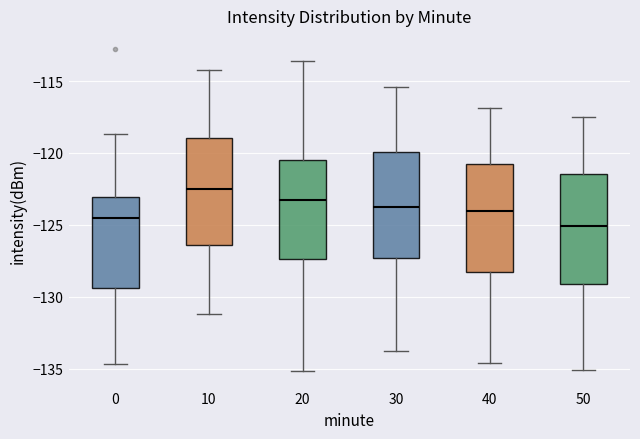

Which box's median line is the lowest?

50